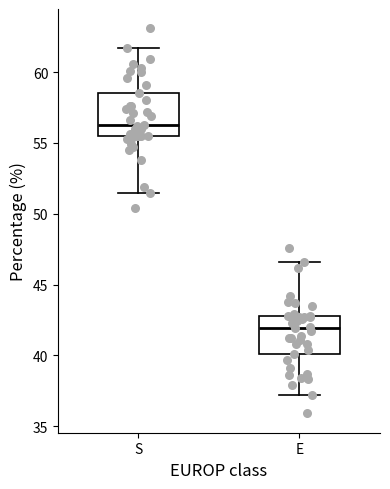

Where does the lower whisker of the box for S end on the y-axis? The values are not printed on the chart, so give them approximately, as read against the axis.

51.5